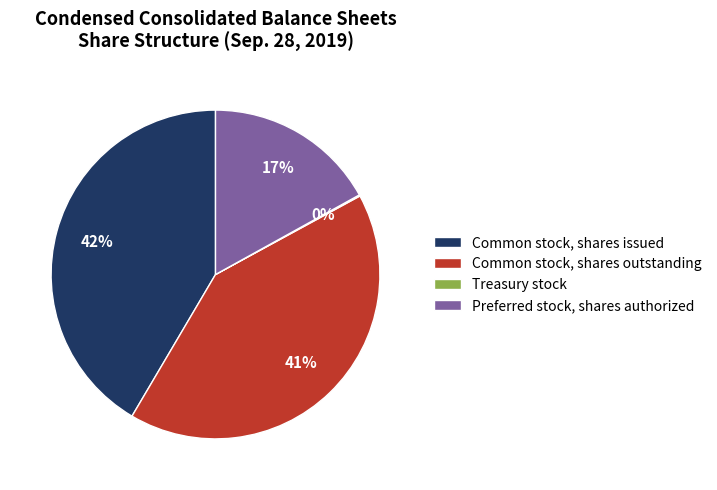

The Common stock, shares issued slice represents 42% of the pie. True or false?

True